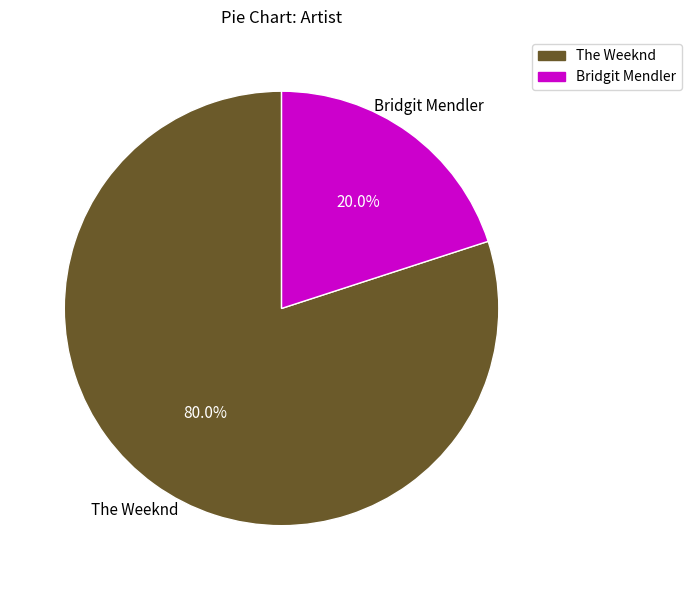

To the nearest percent, what is the average slice percentage?

50%